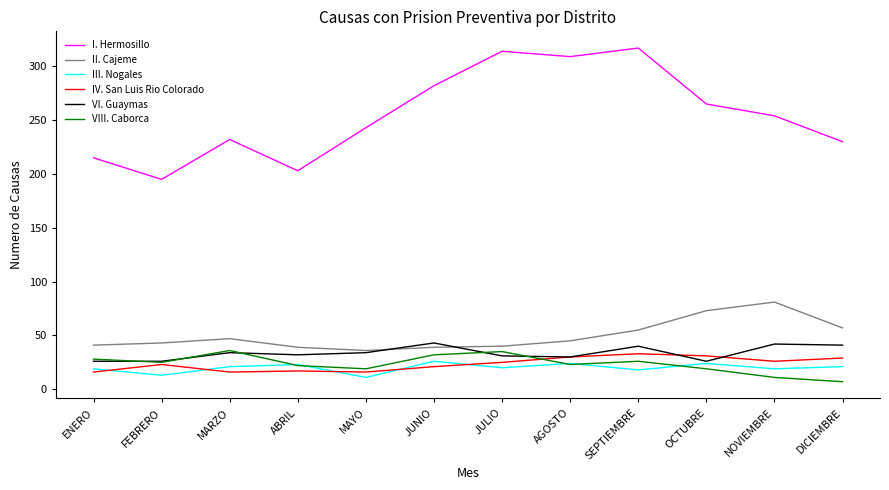

True or false: III. Nogales and II. Cajeme cross at least once.

False